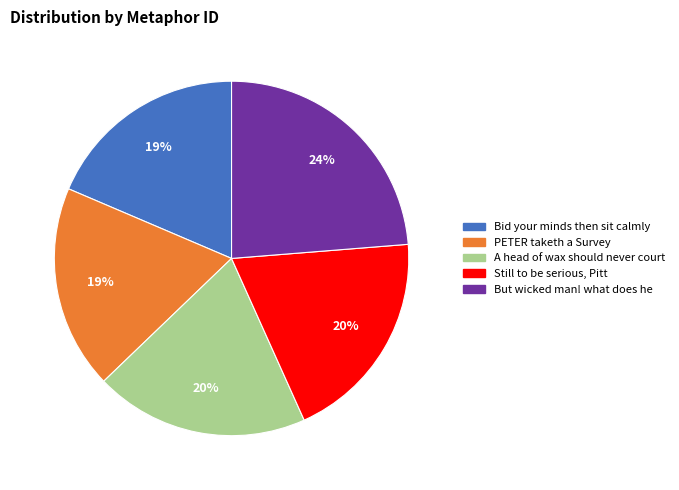

To the nearest percent, what is the average slice percentage?

20%